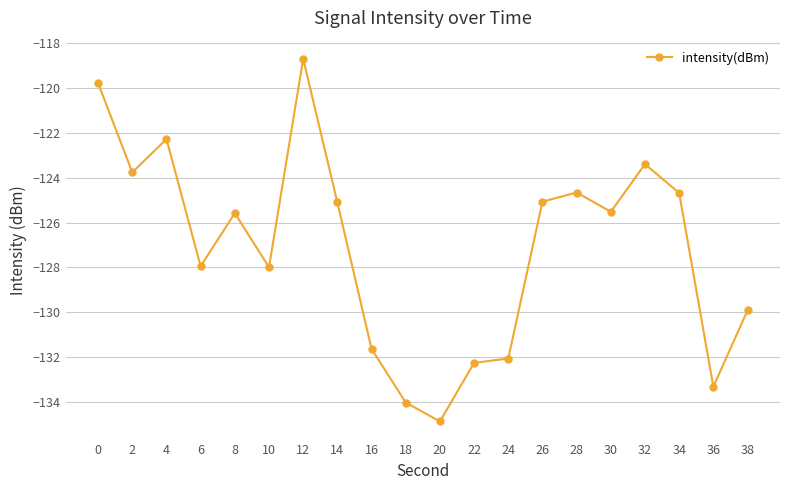

At which category does the data reach its first local peak?

4